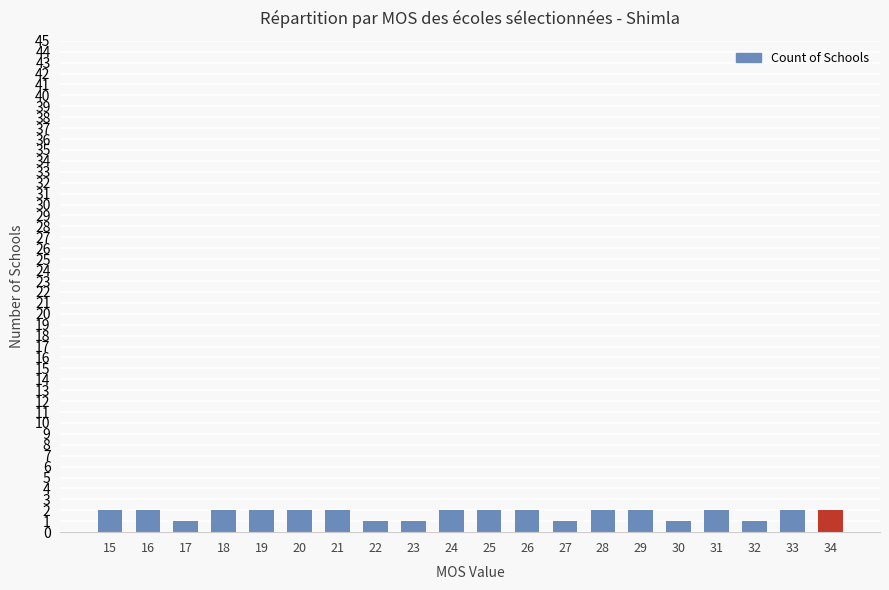

Are the bars horizontal?

No